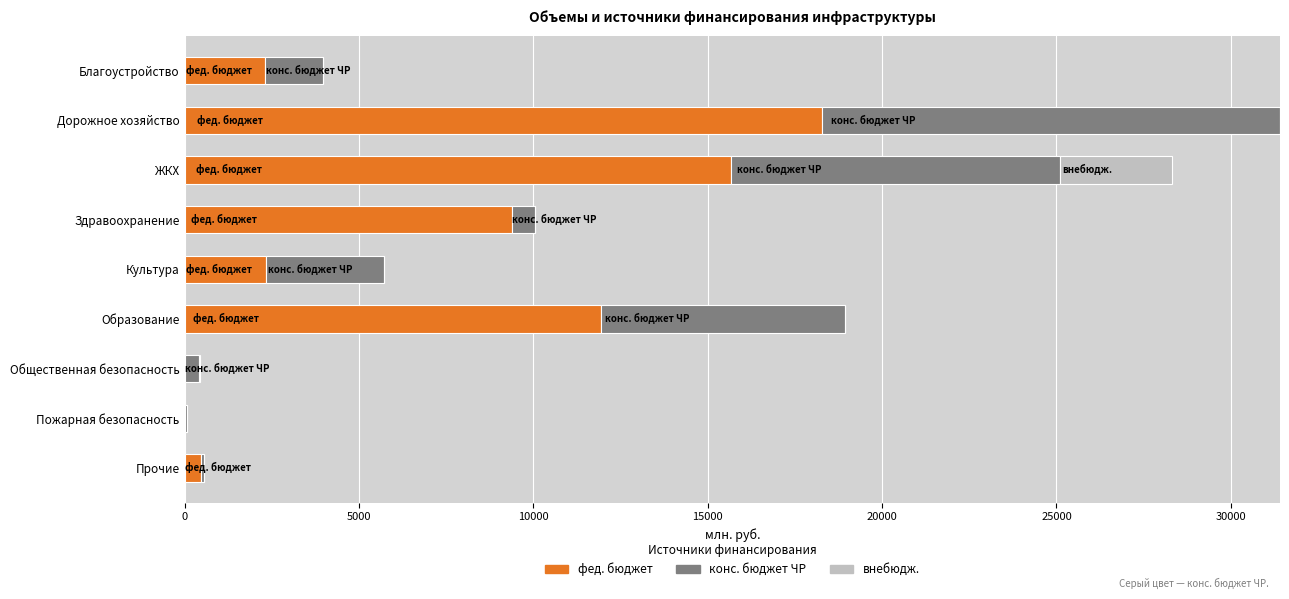

What value does the фед. бюджет series have at Дорожное хозяйство?

18266.5